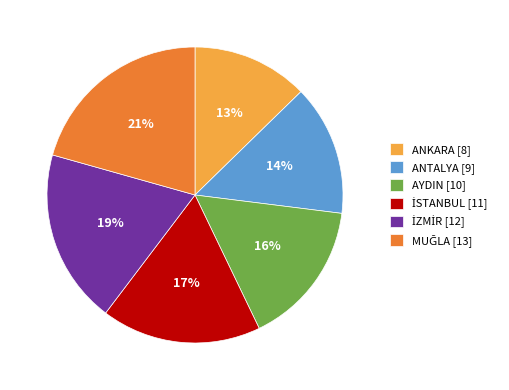

To the nearest percent, what is the combined percentage of ANTALYA and ANKARA?

27%